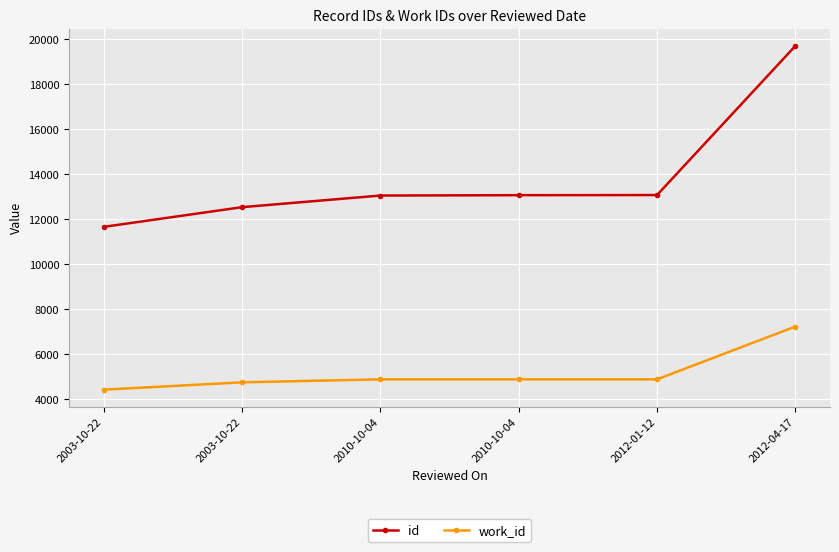

Is this an area chart (filled region under the line)?

No